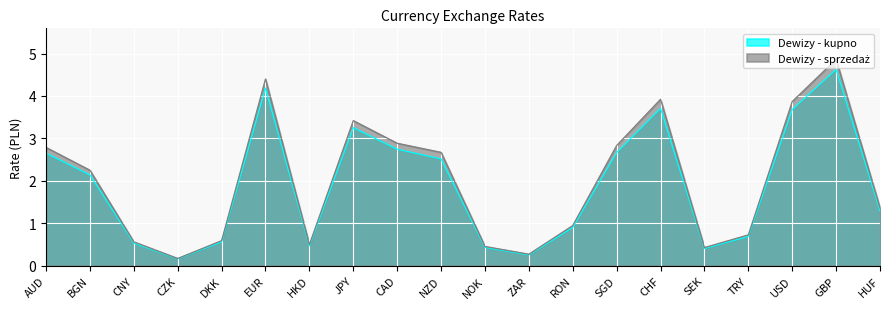

What is the label of the 18th point from the left?

USD